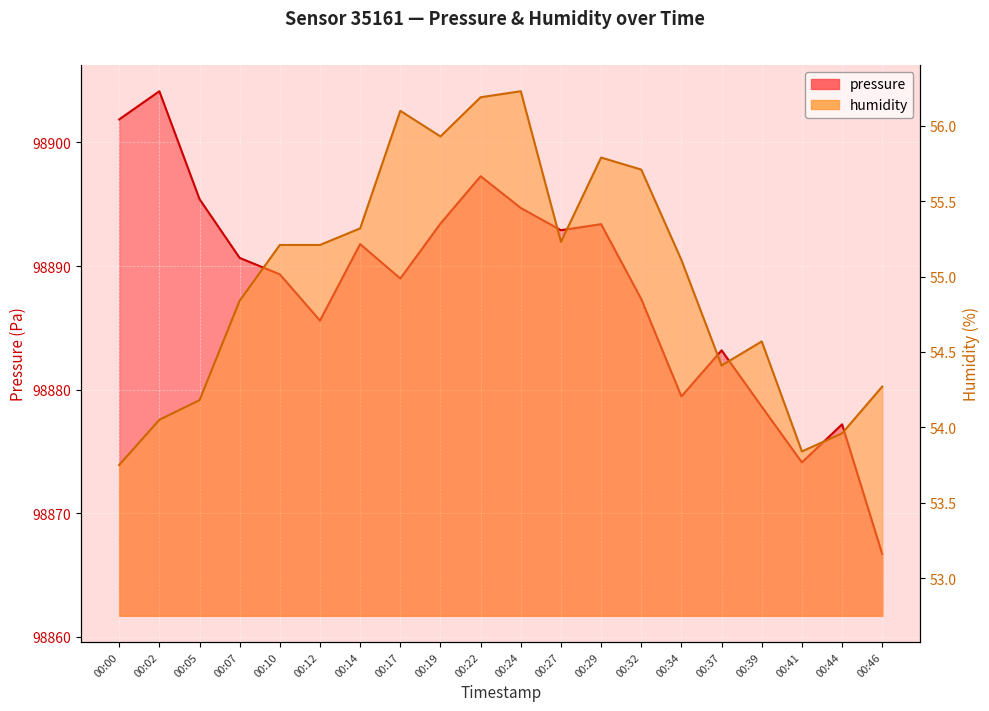

What are all the series names shown in the legend?

pressure, humidity